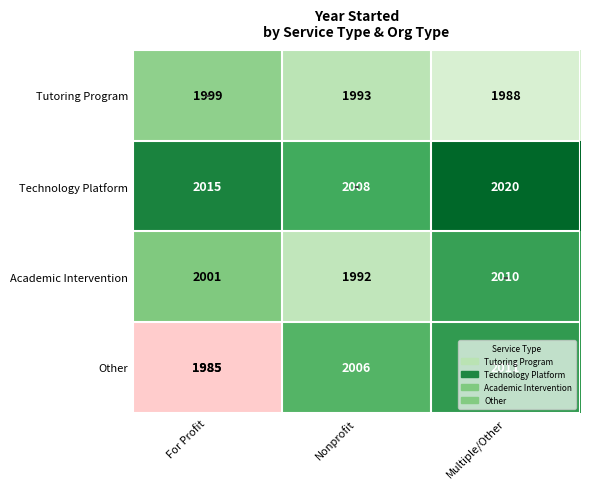

What is the difference between the Other values at For Profit and Nonprofit?

21